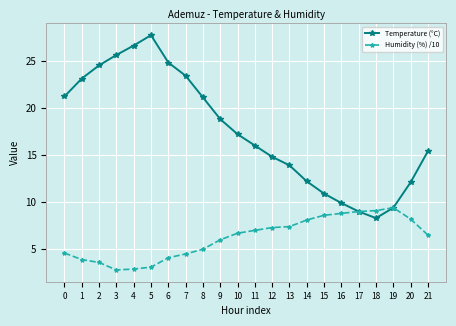

Where is the first local minimum for Temperature (°C)?

18